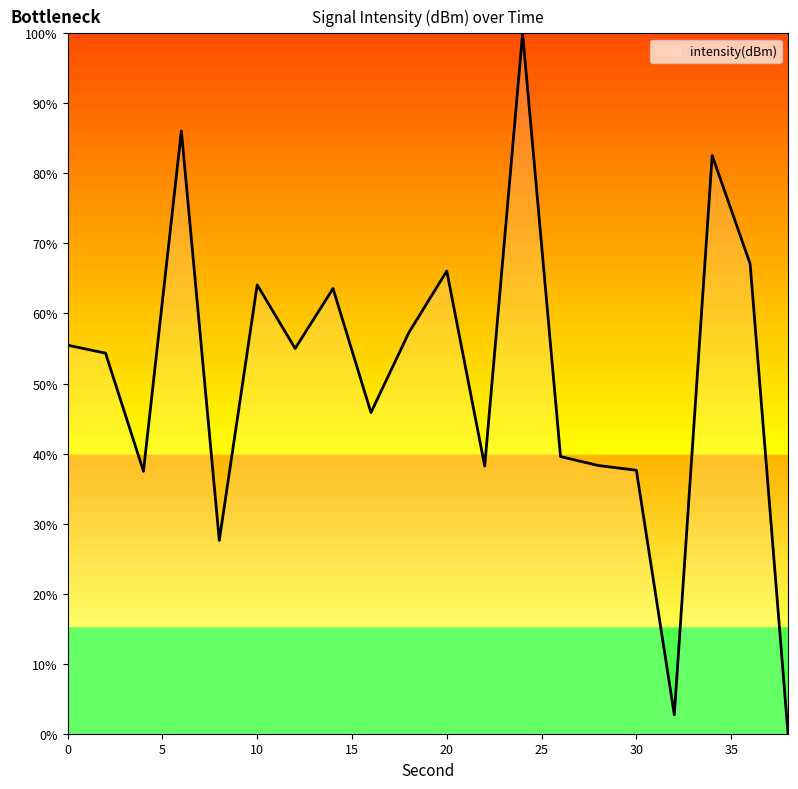

What is the maximum value shown in the chart?

100.0